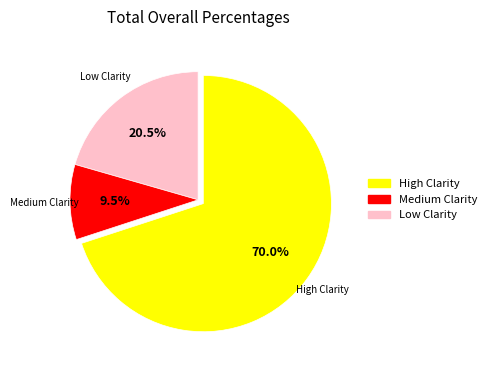

To the nearest percent, what is the difference between the largest and smallest slice percentages?

60%